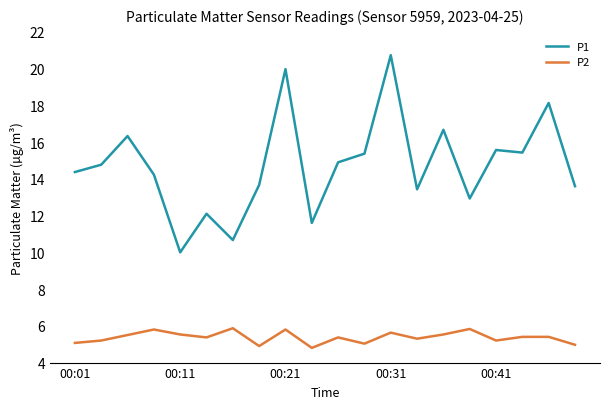

Rank the series by their maximum value, from highest to lowest.

P1, P2